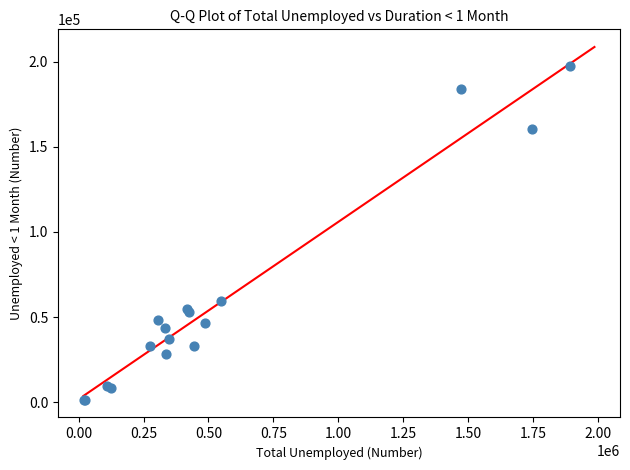

What Y value in the scatter plot is closest to 99347?

59619